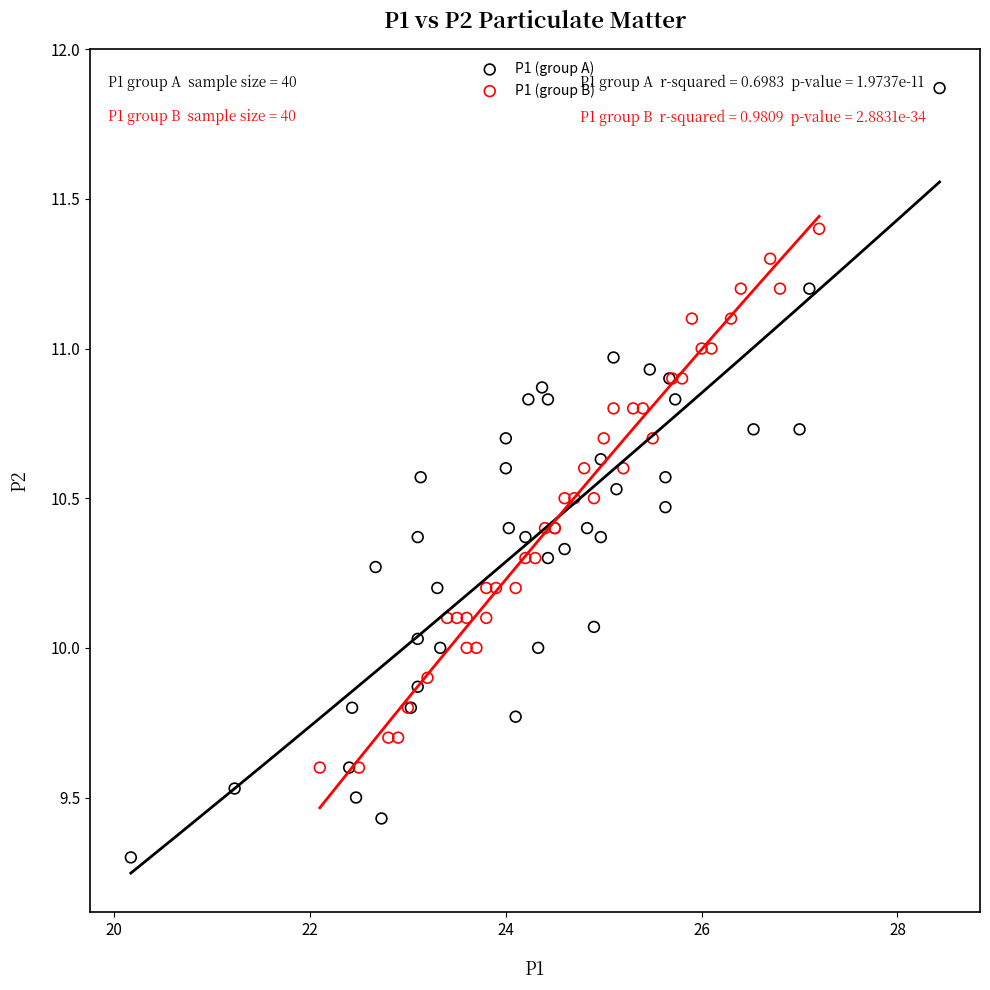

What are all the series names shown in the legend?

P1 (group A), P1 (group B)